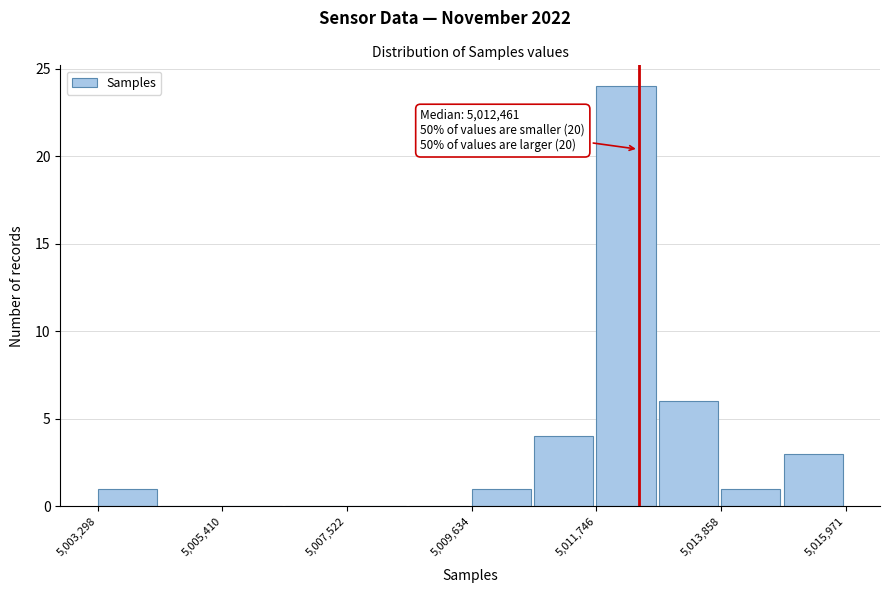

Read against the x-axis, roughly where is the centre of the tallest bar?

5012000